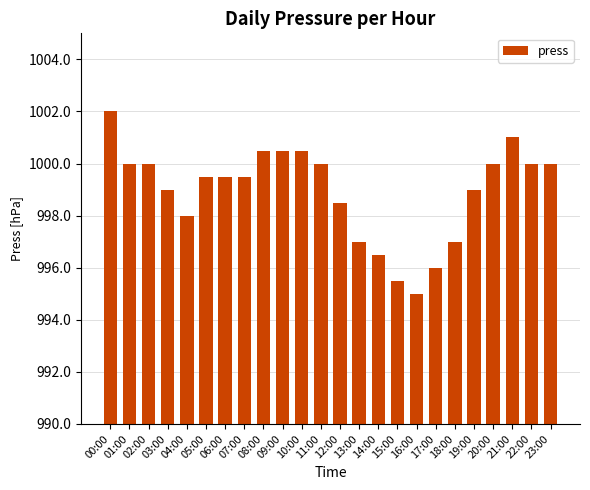

Where is the data nearest to the value 998?

04:00